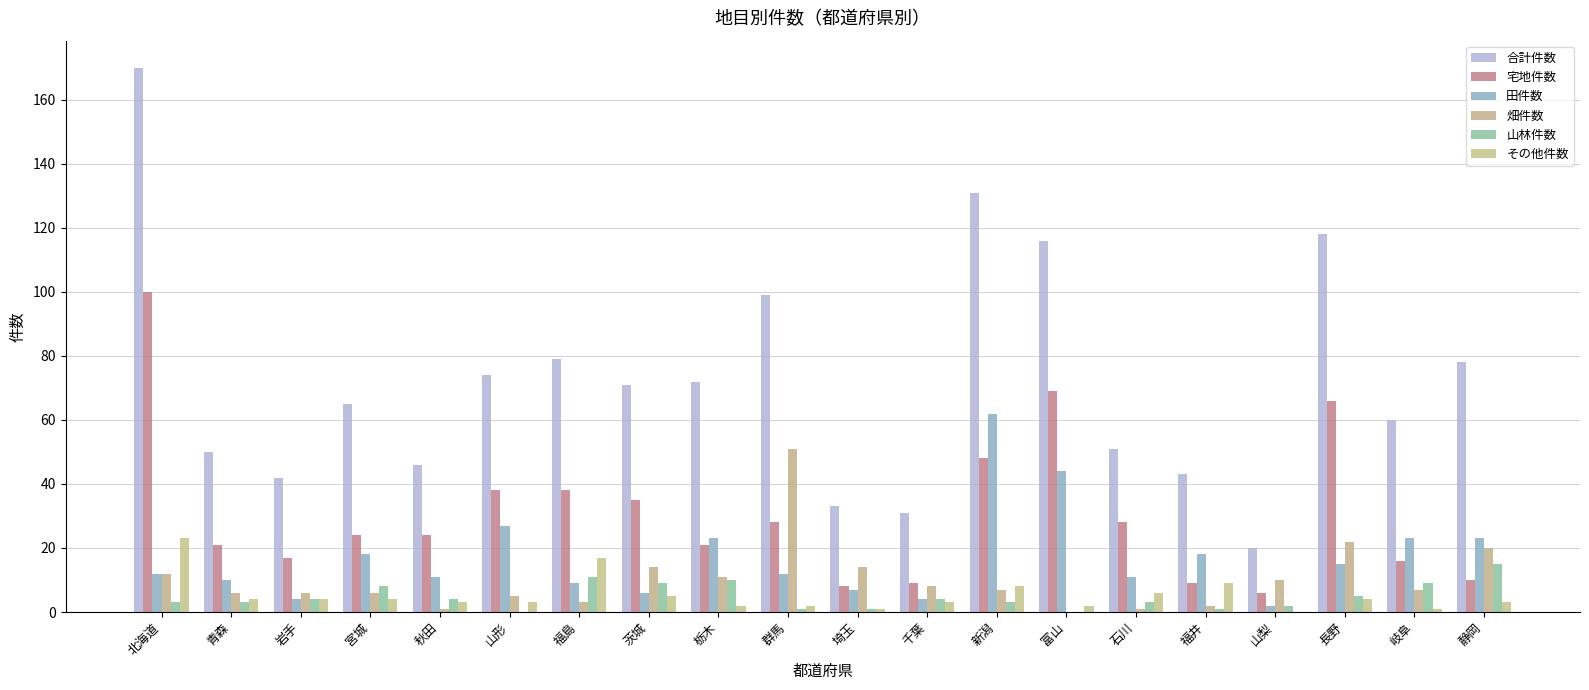

How many categories are shown in the chart?

20